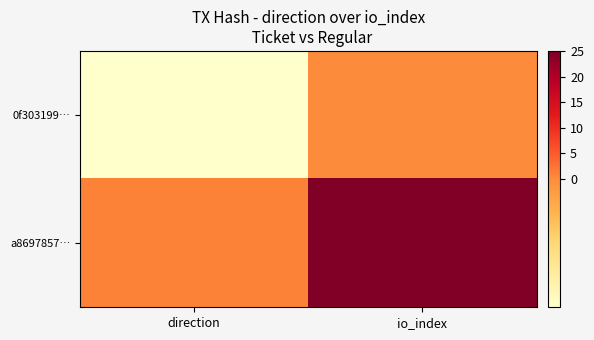

Reading left to right, transcribe all the data shown in this chart.

0f303199…: direction=-1	io_index=0
a8697857…: direction=1	io_index=25